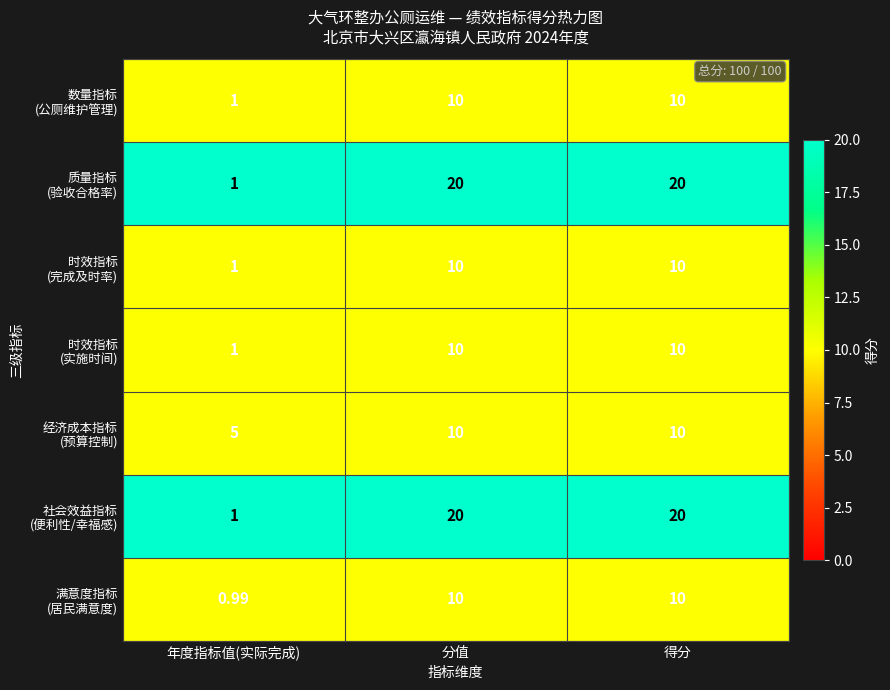

At which category does the chart reach its minimum across all series?

年度指标值(实际完成)